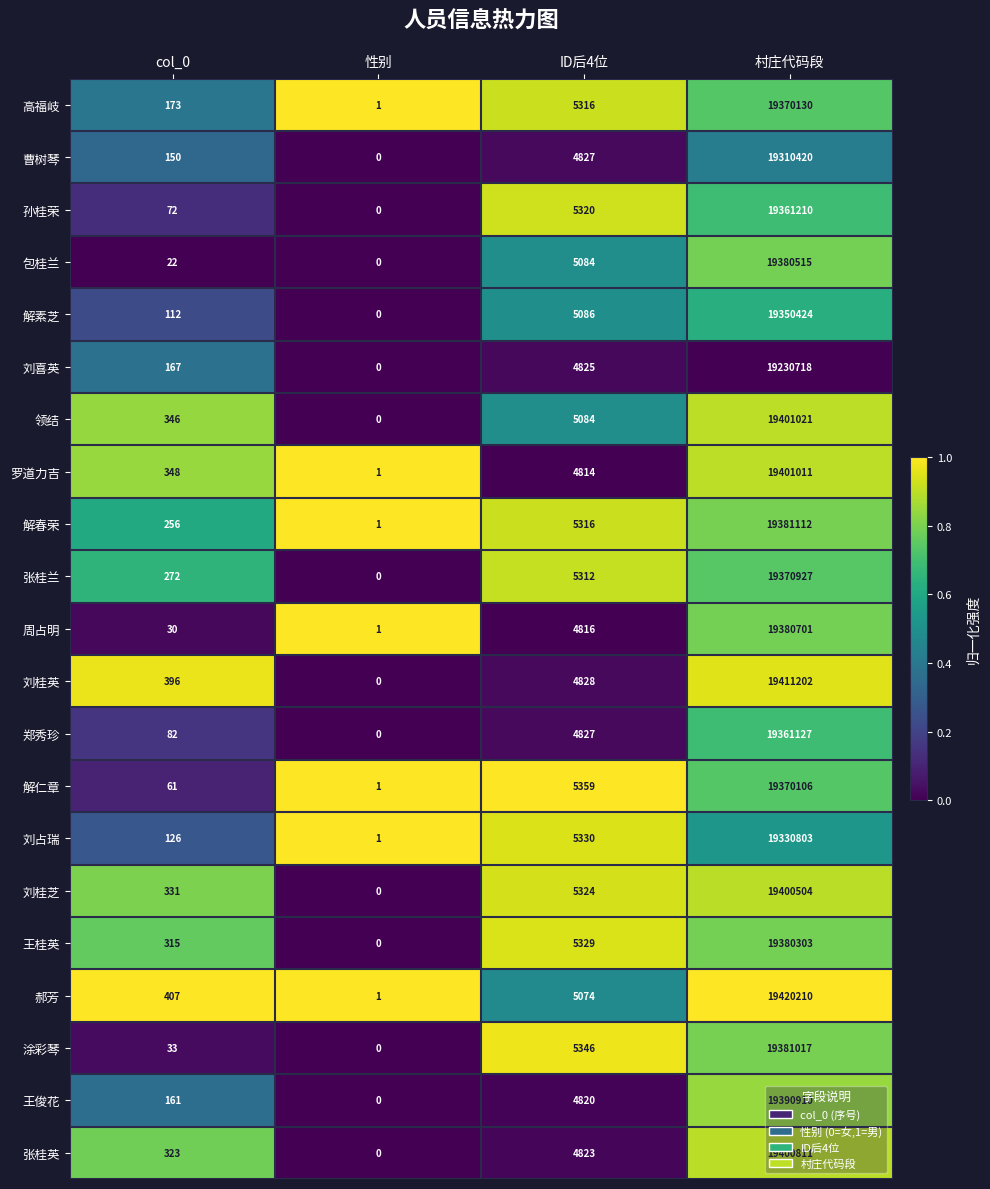

Which series has the largest range (max minus min)?

郝芳